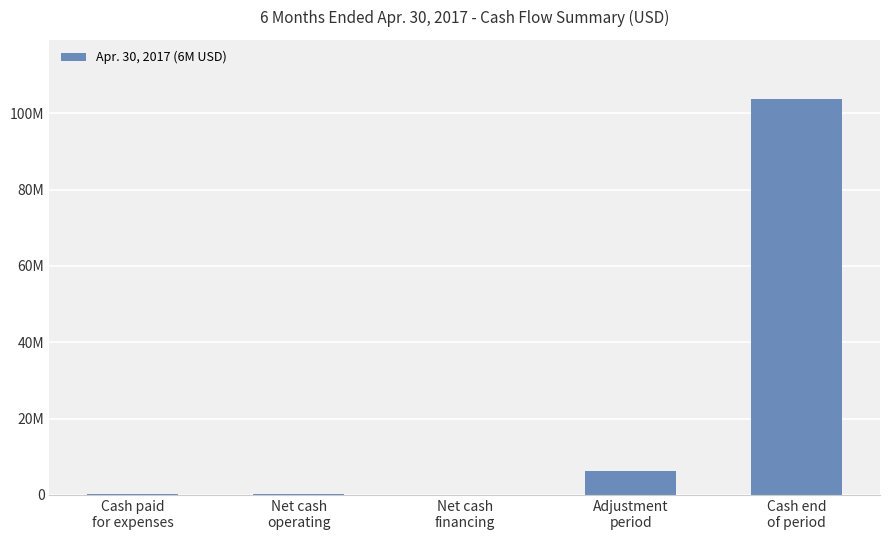

Which has a higher value, Adjustment
period or Cash end
of period?

Cash end
of period